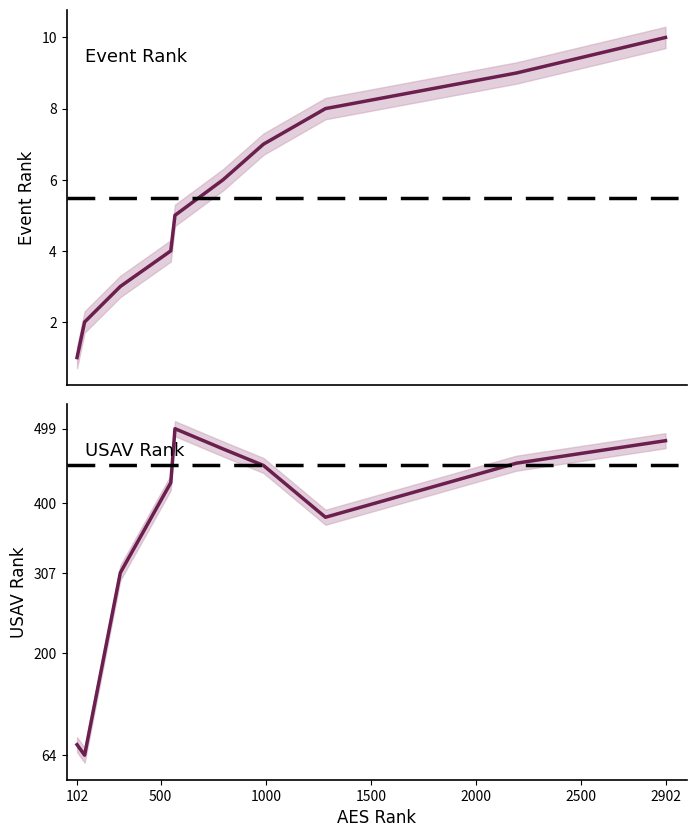

What is the maximum value for Event Rank?

10